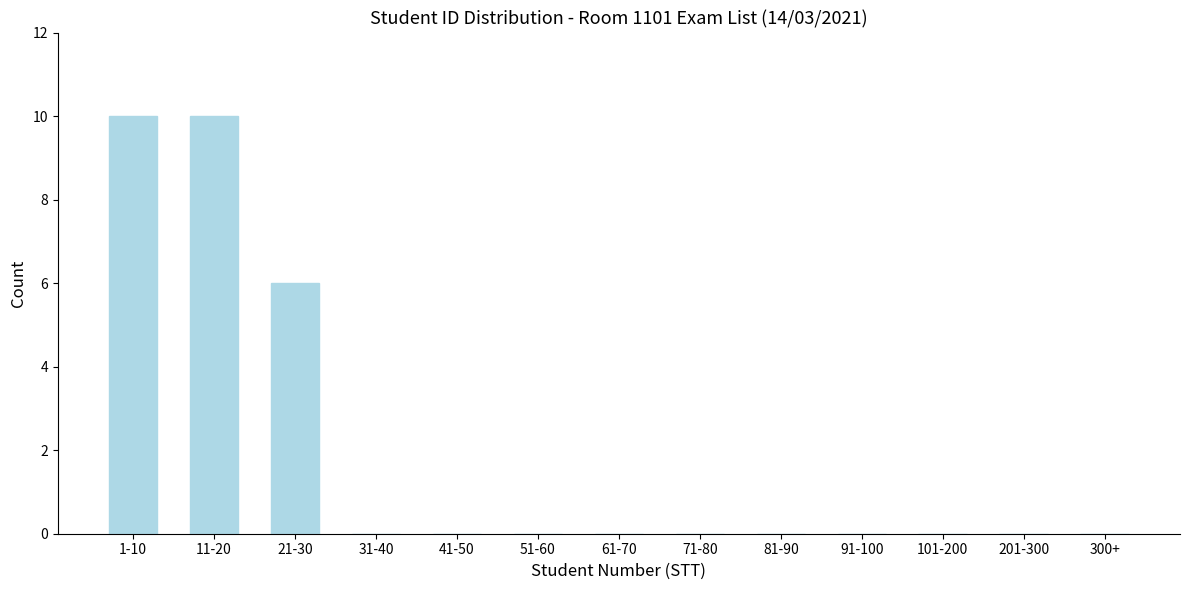

Reading left to right, transcribe all the data shown in this chart.

1-10=10	11-20=10	21-30=6	31-40=0	41-50=0	51-60=0	61-70=0	71-80=0	81-90=0	91-100=0	101-200=0	201-300=0	300+=0